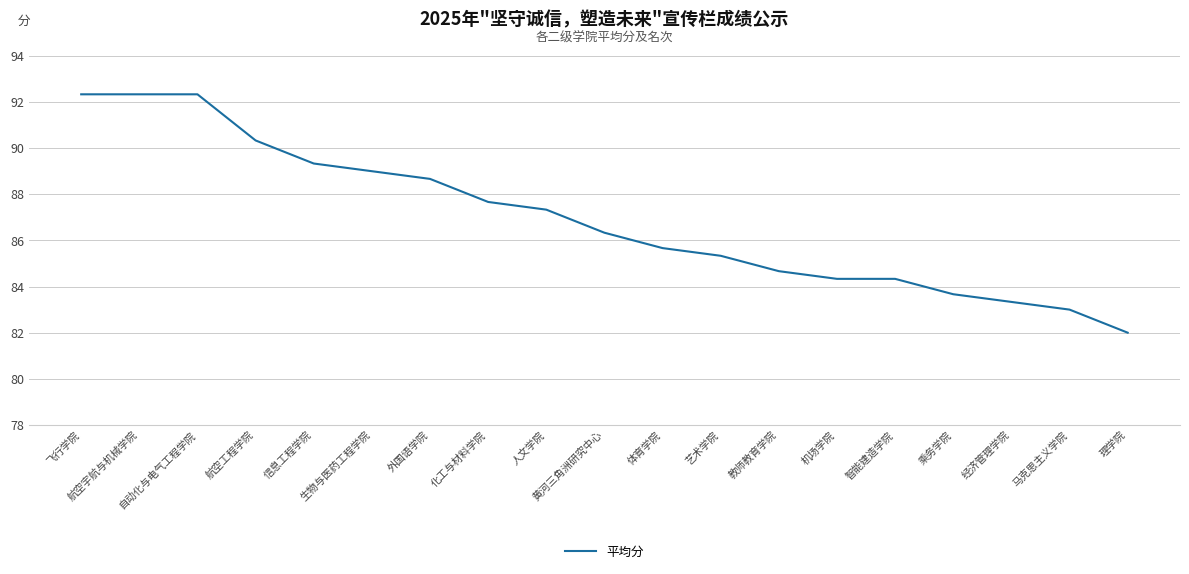

What is the average value?

86.9